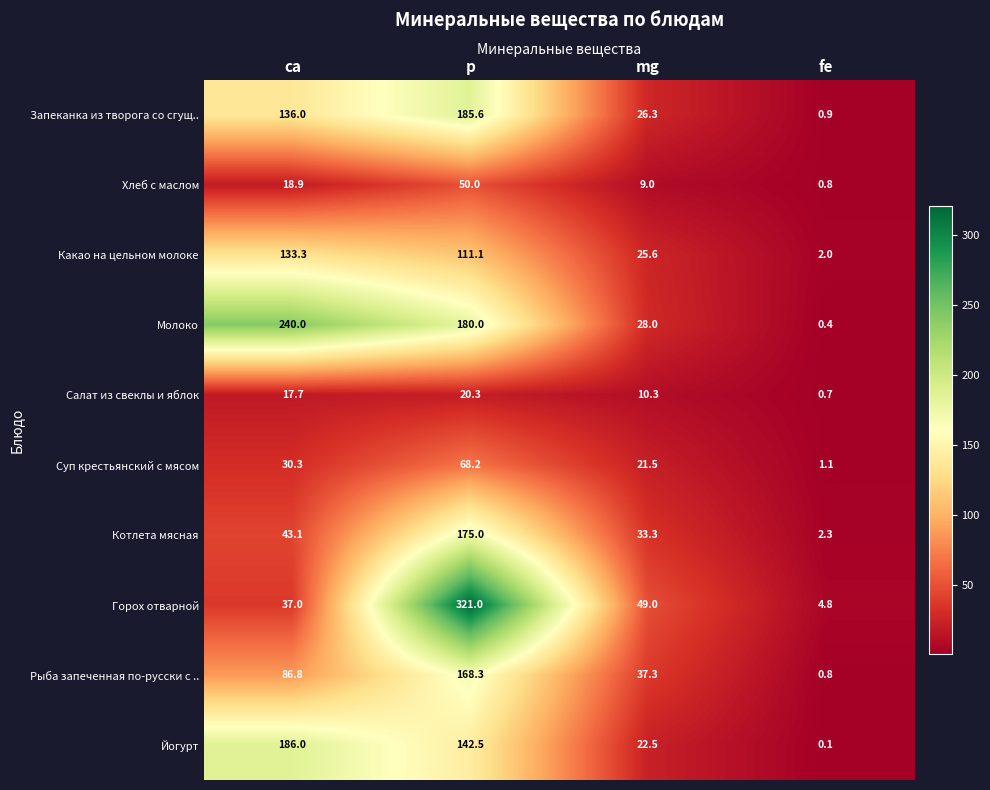

How many categories are shown in the chart?

4